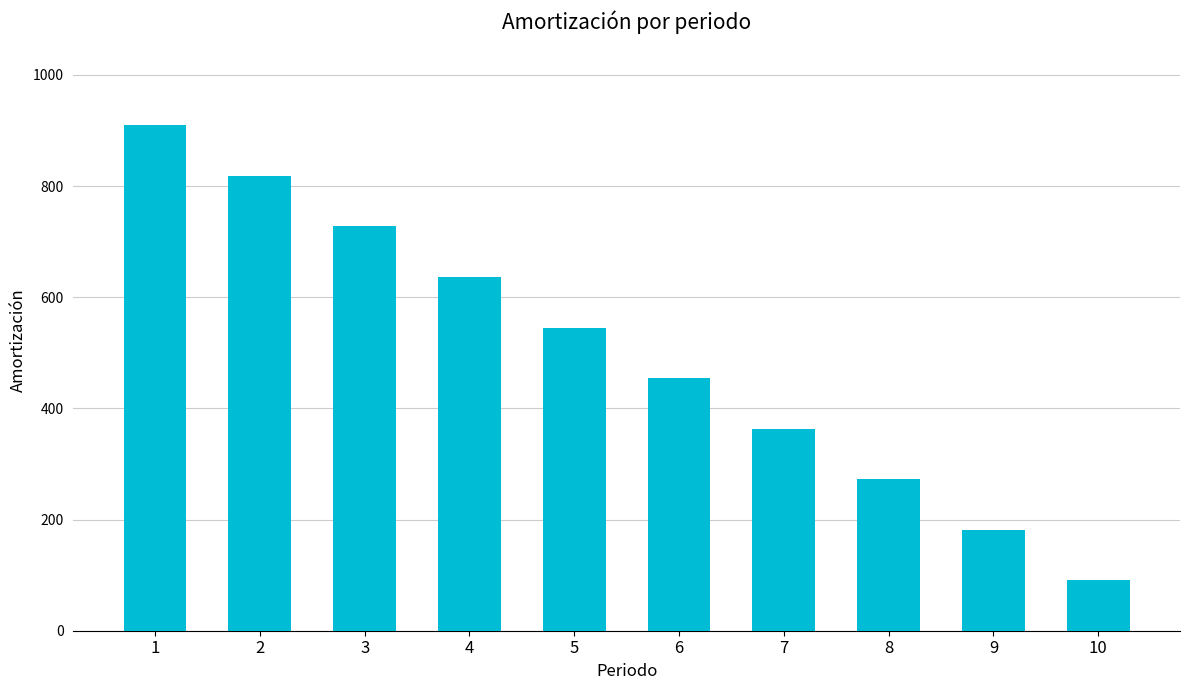

Reading left to right, extract all data points from this chart.

1=909.1	2=818.2	3=727.3	4=636.4	5=545.5	6=454.5	7=363.6	8=272.7	9=181.8	10=90.9